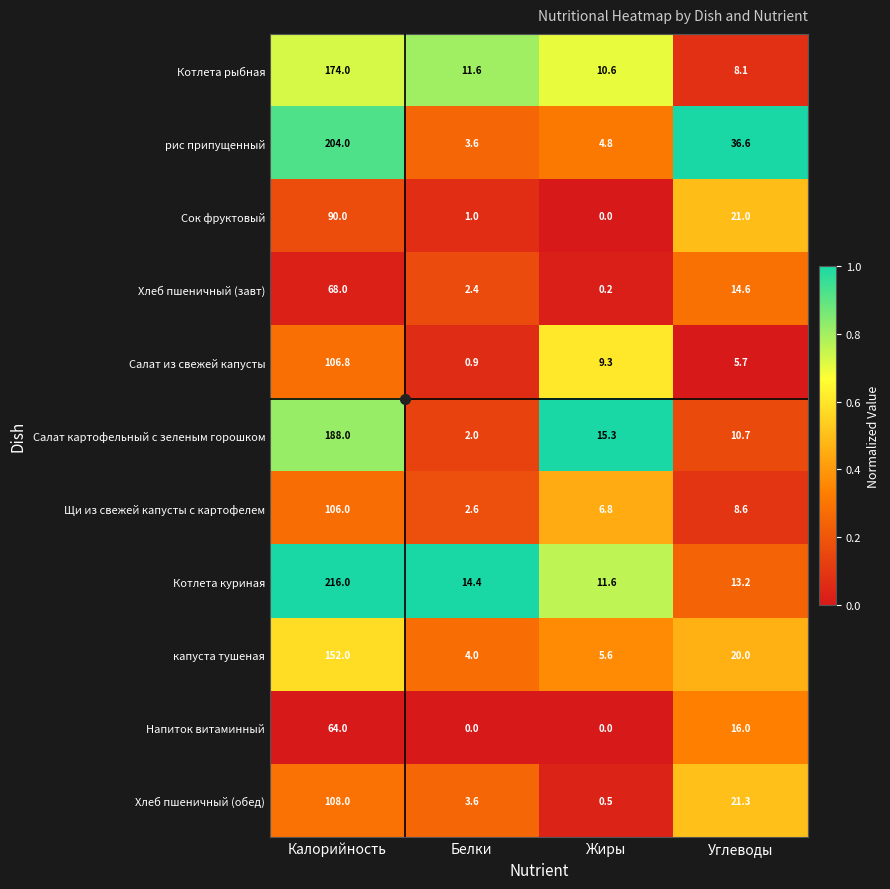

What is the highest value of the Хлеб пшеничный (обед) series?

108.0